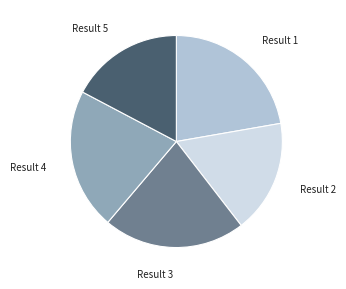

How many slices are in this pie chart?

5